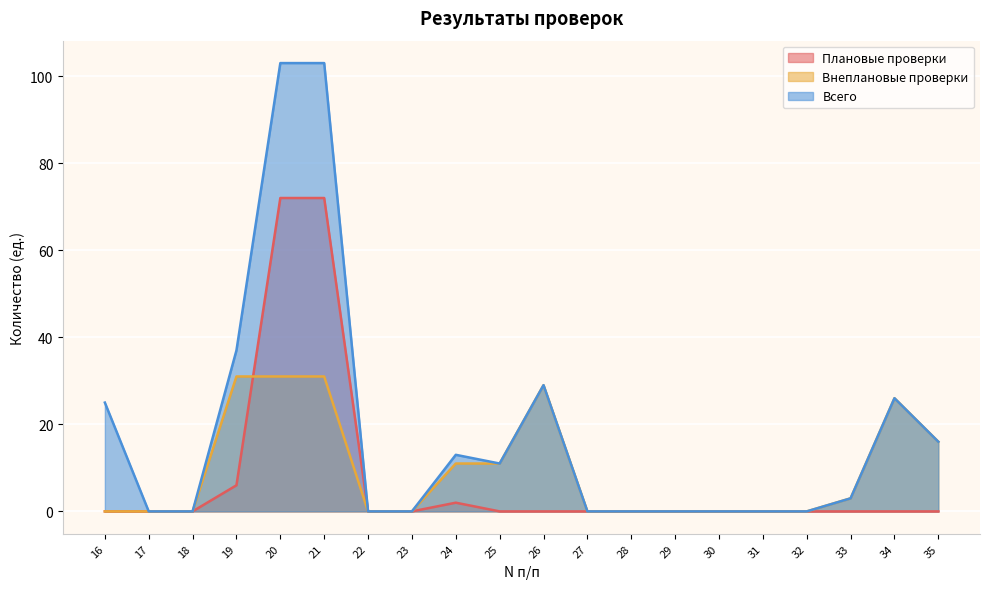

How many series are shown in this chart?

3